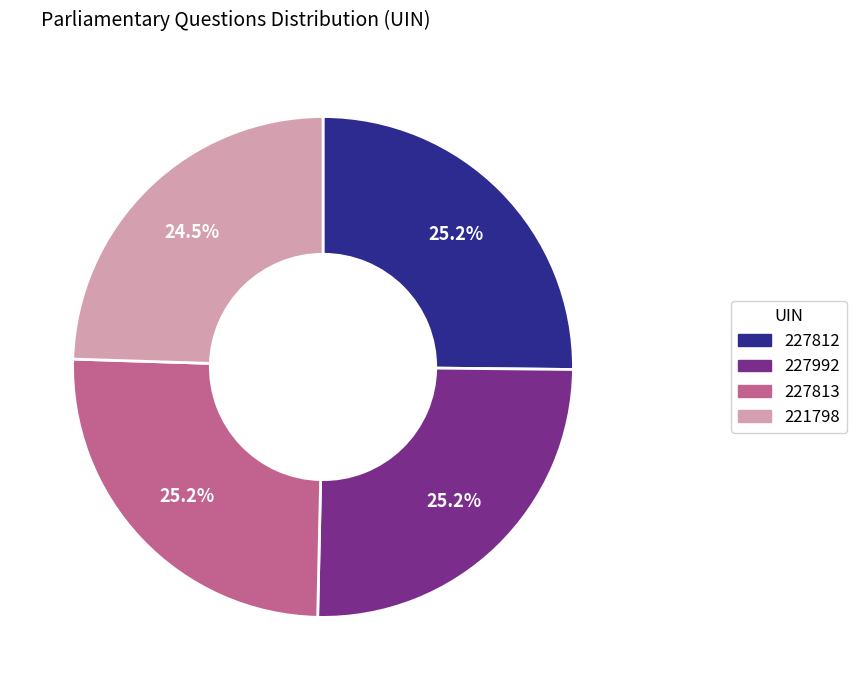

What percentage is the 227812 slice, to the nearest percent?

25%